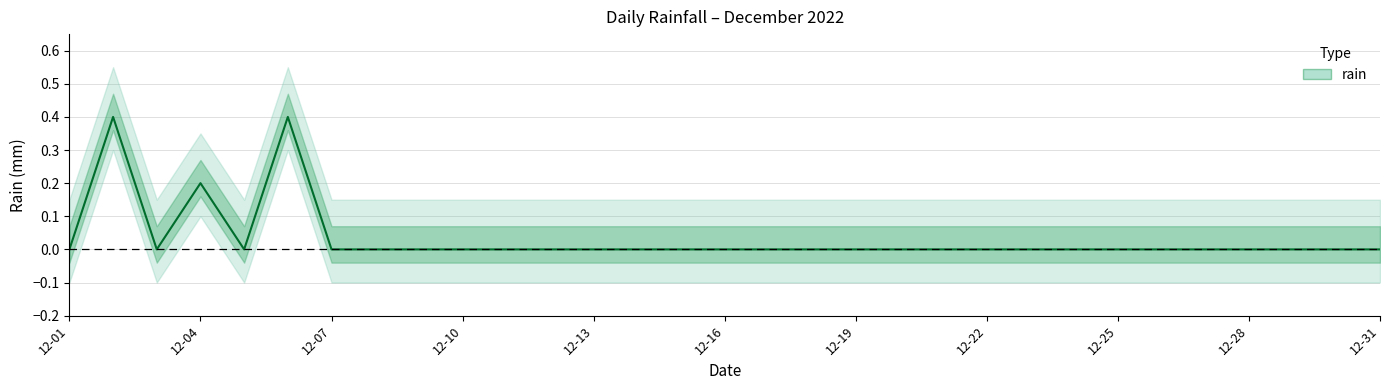

Between 2022-12-11 and 2022-12-04, which is larger?

2022-12-04